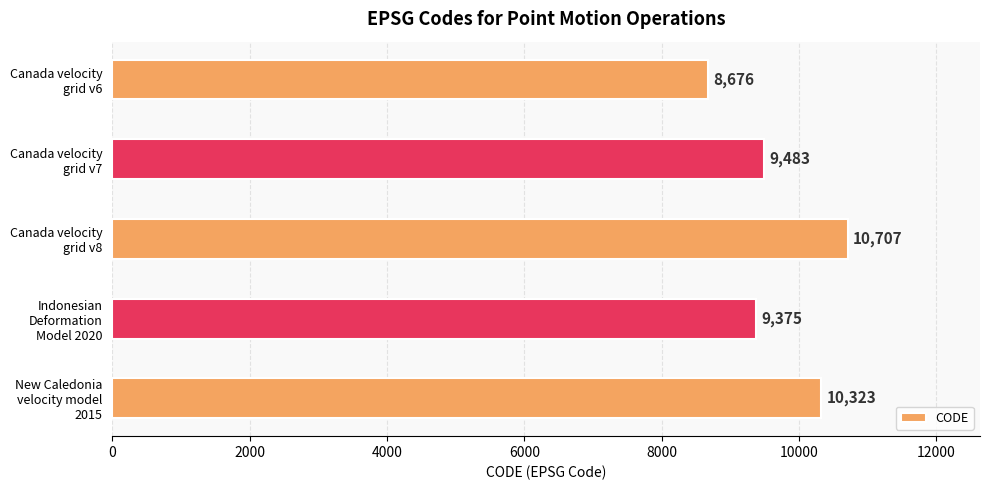

Are the bars grouped side by side (vs. stacked)?

No